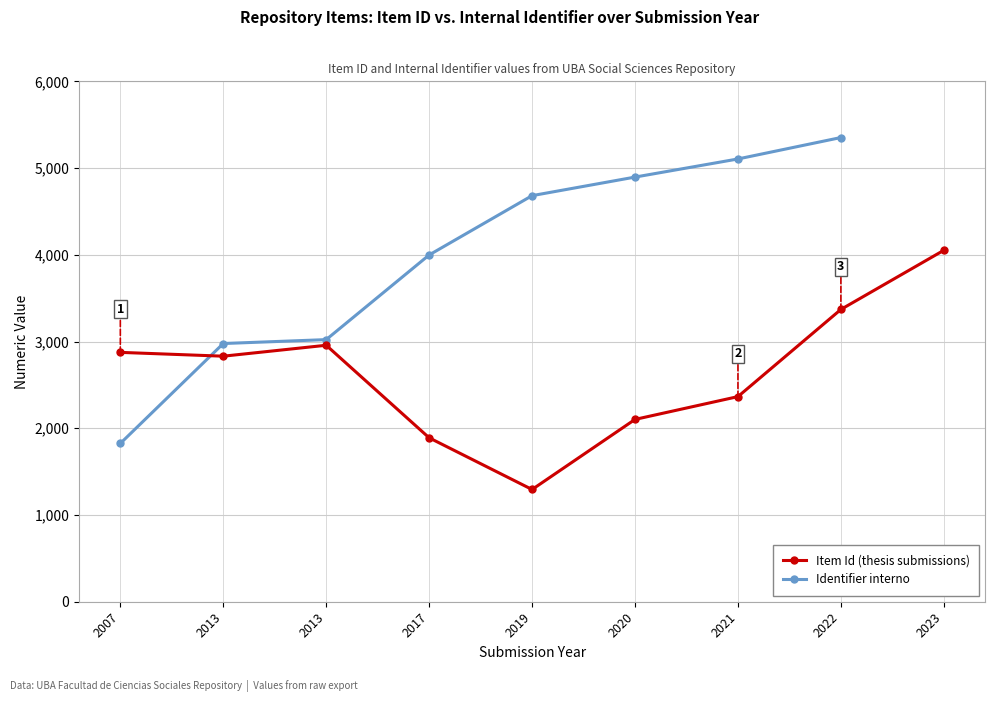

True or false: Item Id (thesis submissions) has more than 0 interior local peaks.

True